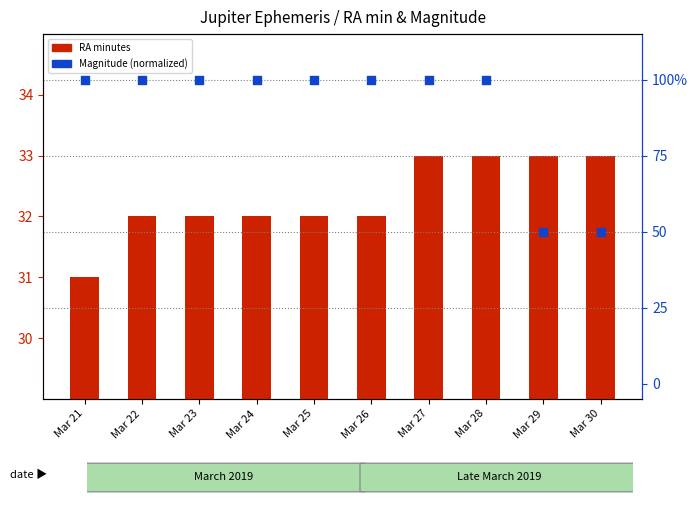

What are all the series names shown in the legend?

RA minutes, Magnitude (normalized)